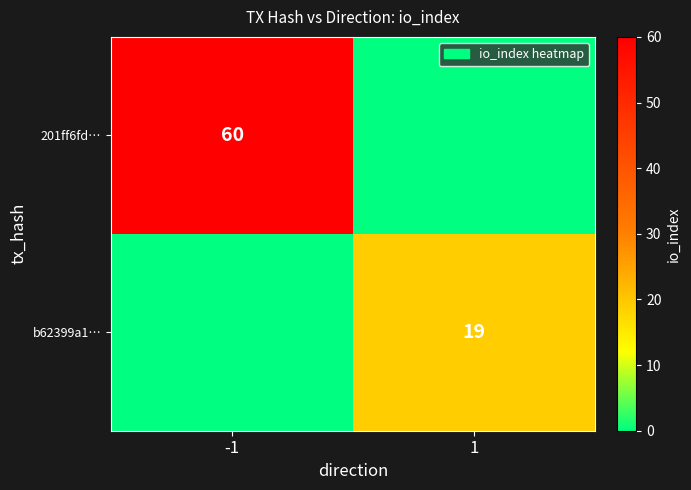

What is the spread (max minus min) of values at 1?

19